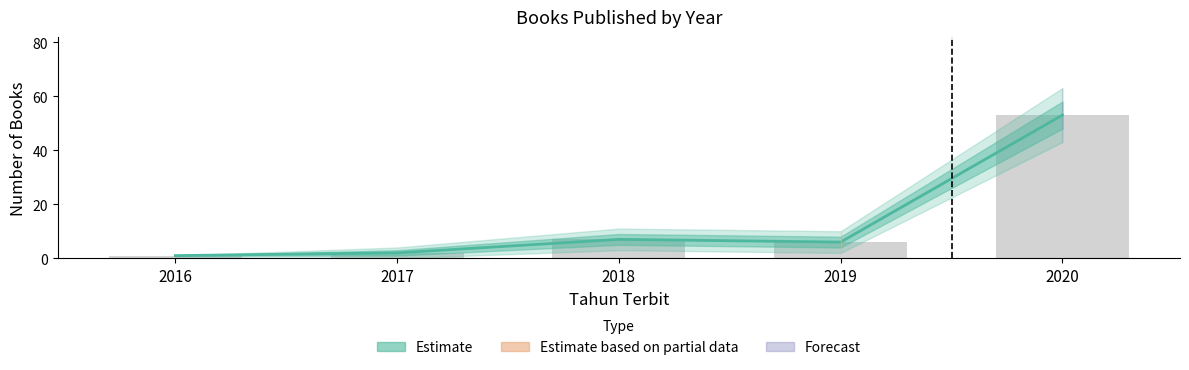

What is the ratio of the value at 2017 to the value at 2018?

0.3